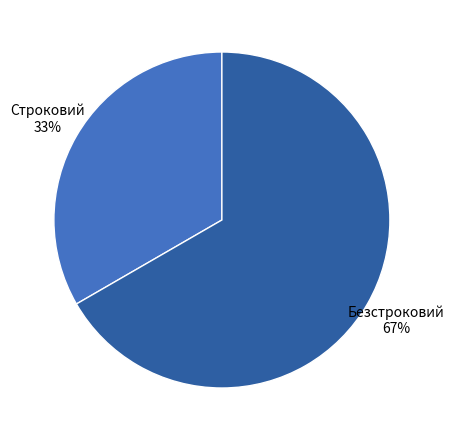

To the nearest percent, what is the combined percentage of Безстроковий and Строковий?

100%